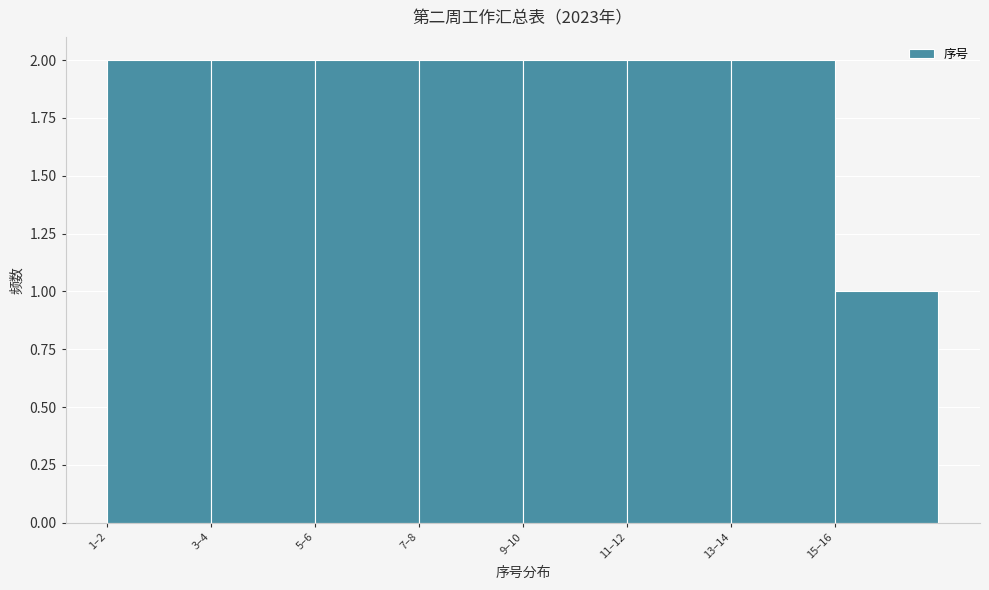

Reading left to right, what are all the values shown in this chart?

1–2=2	3–4=2	5–6=2	7–8=2	9–10=2	11–12=2	13–14=2	15–16=1